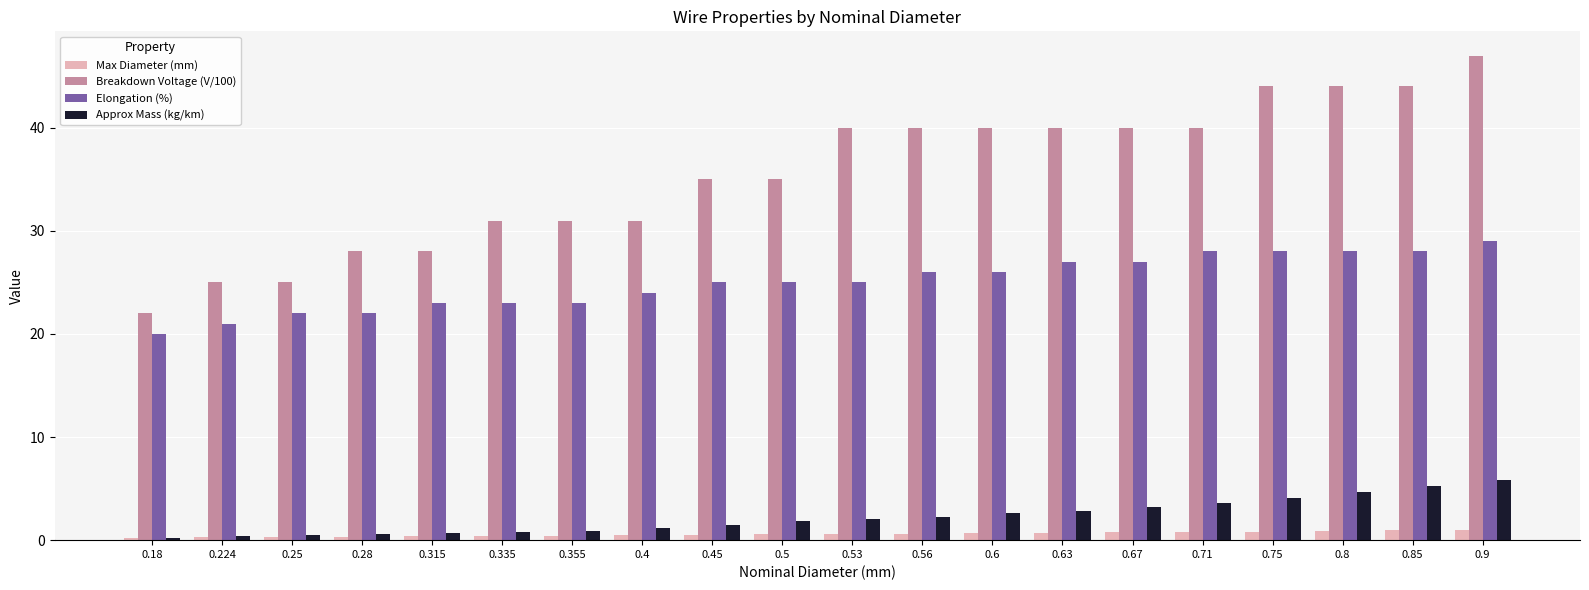

What is the maximum value shown in the chart?

47.0